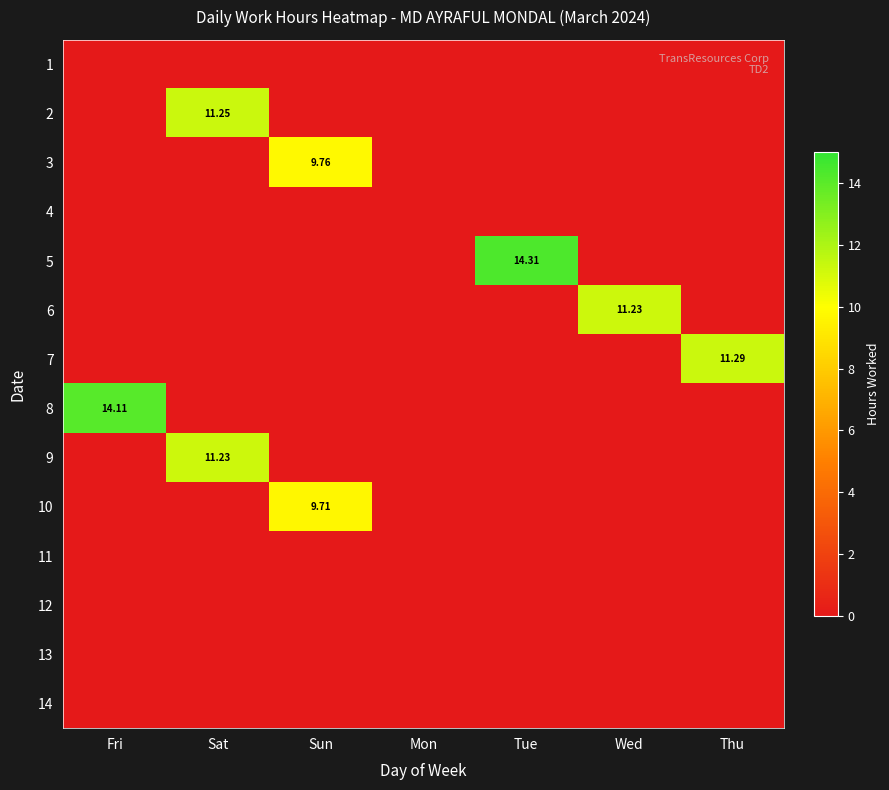

What is the maximum value for 6?

11.2